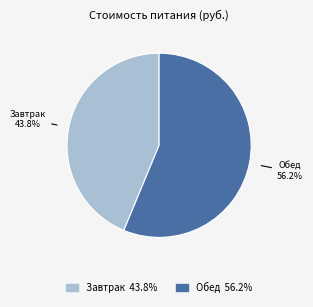

What percentage is the Обед slice, to the nearest percent?

56%